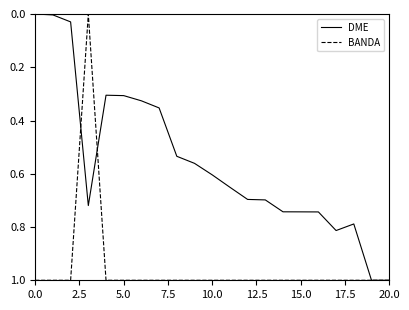

What is the difference between the maximum and minimum values in the BANDA series?

1.0